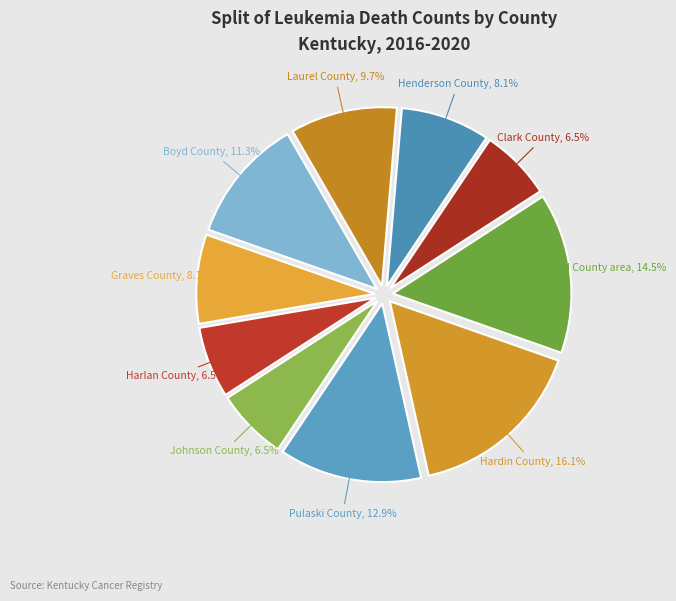

Which category has the biggest portion of the pie?

Hardin County